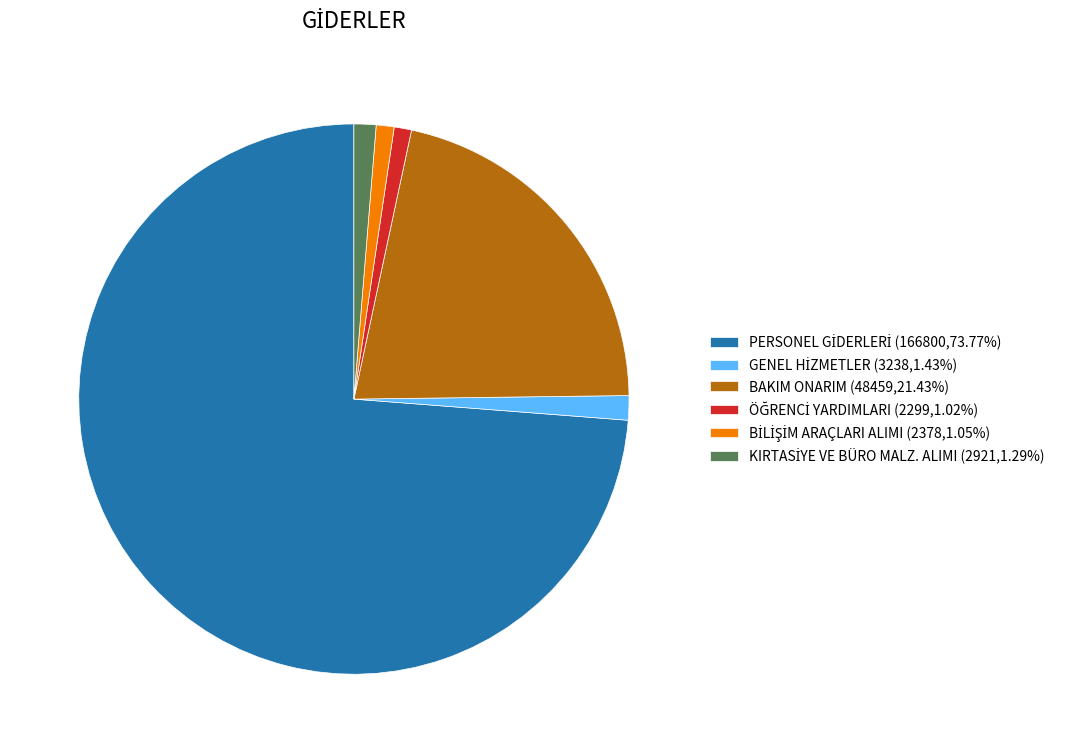

Is there any slice that represents more than half of the pie?

Yes